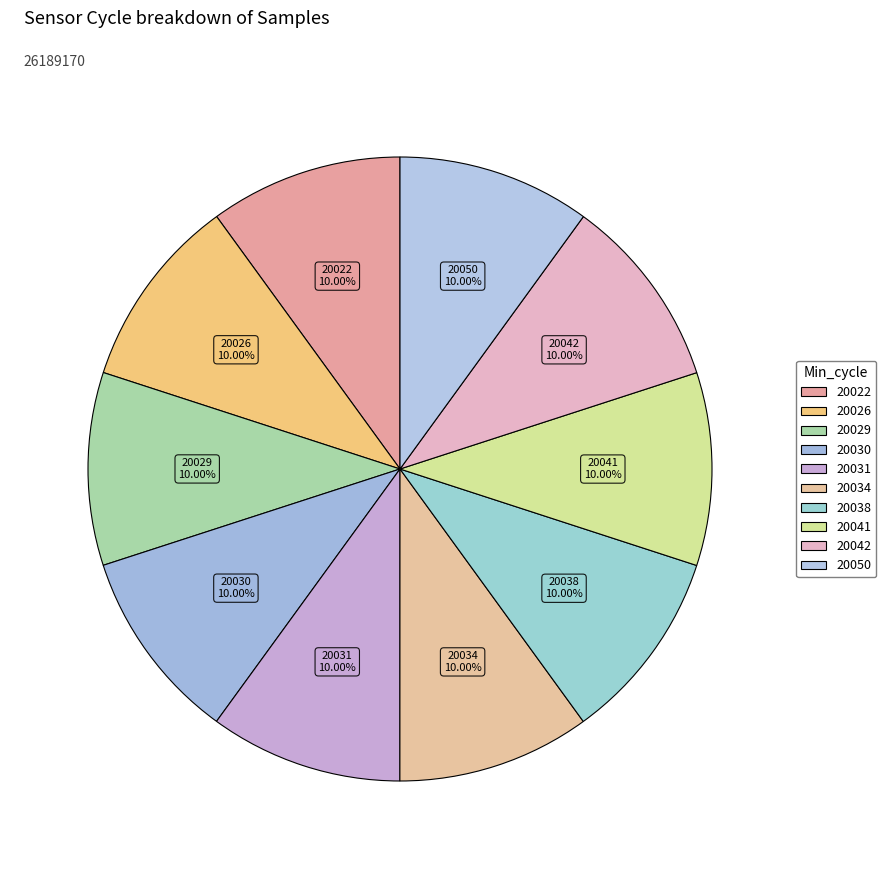

How many slices are in this pie chart?

10